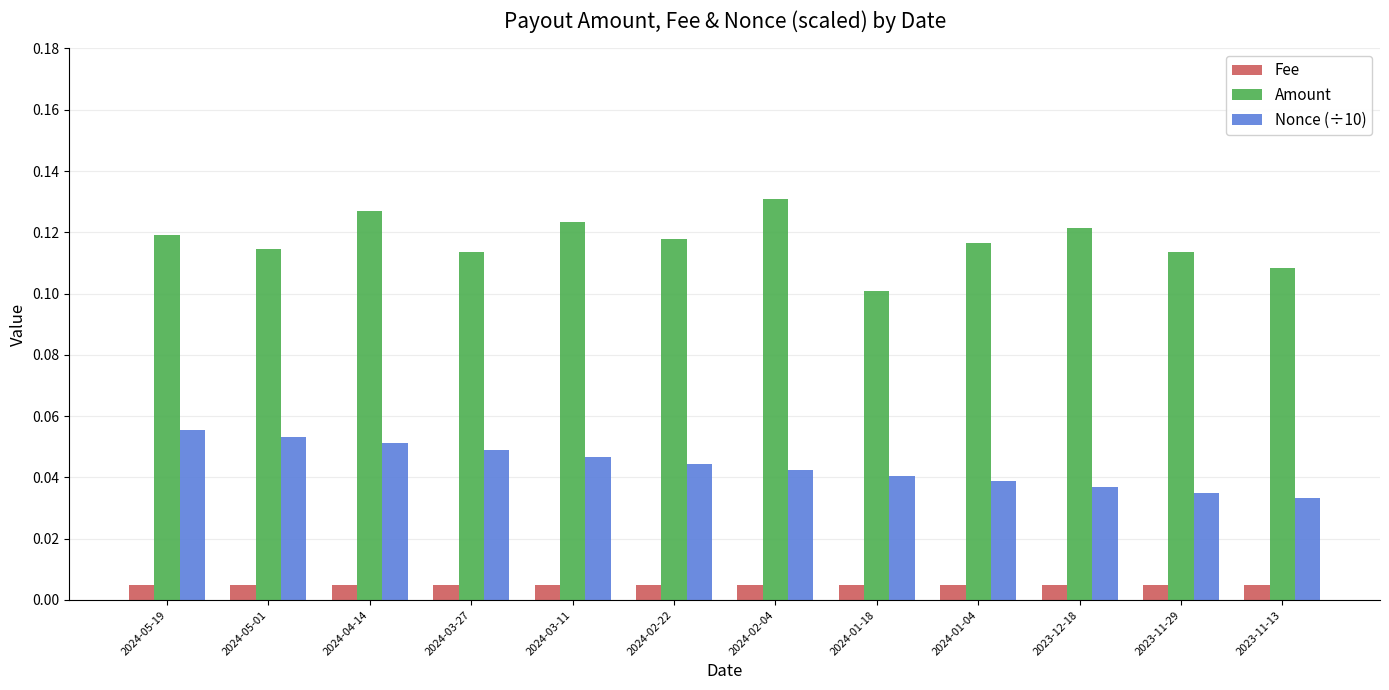

What is the sum of all Amount values?

1.4